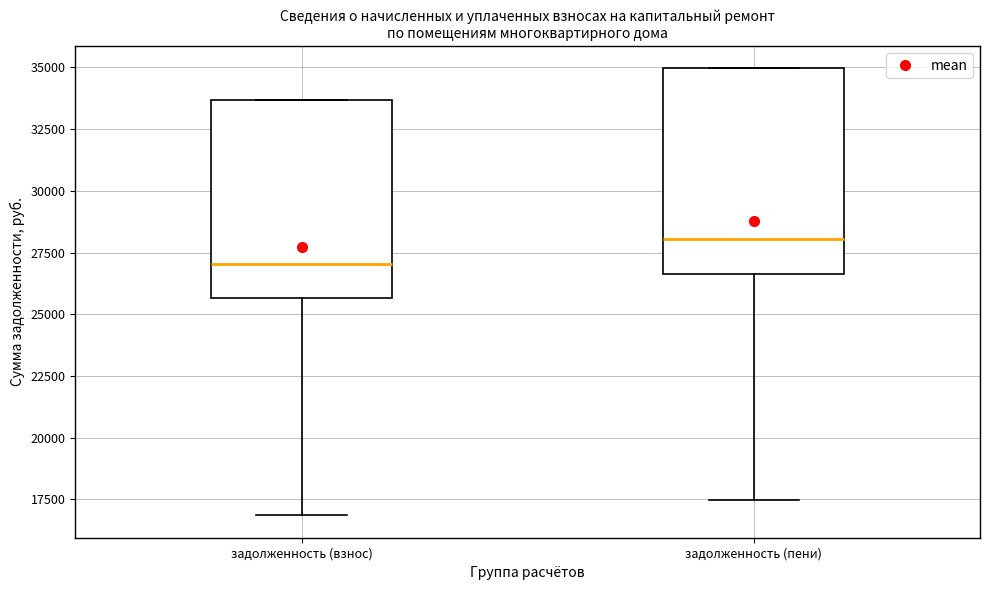

Where is the upper edge of the box for задолженность (пени) on the y-axis? The values are not printed on the chart, so give them approximately, as read against the axis.

35000